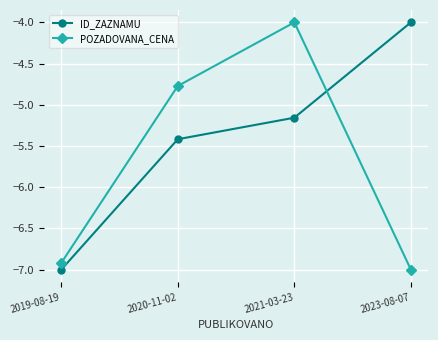

What is the maximum value shown in the chart?

-4.0